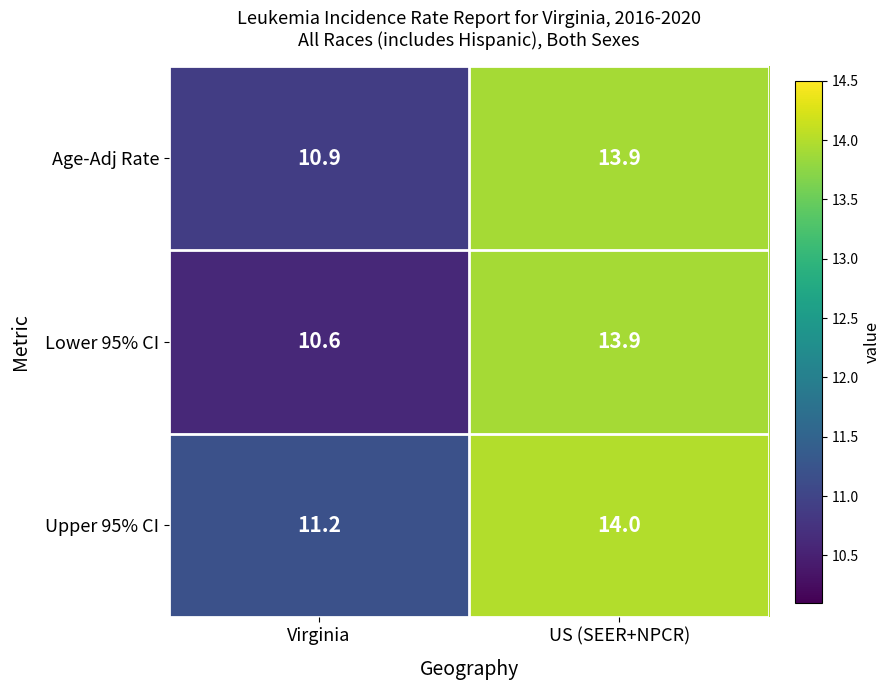

What is the sum of all Age-Adj Rate values?

24.8